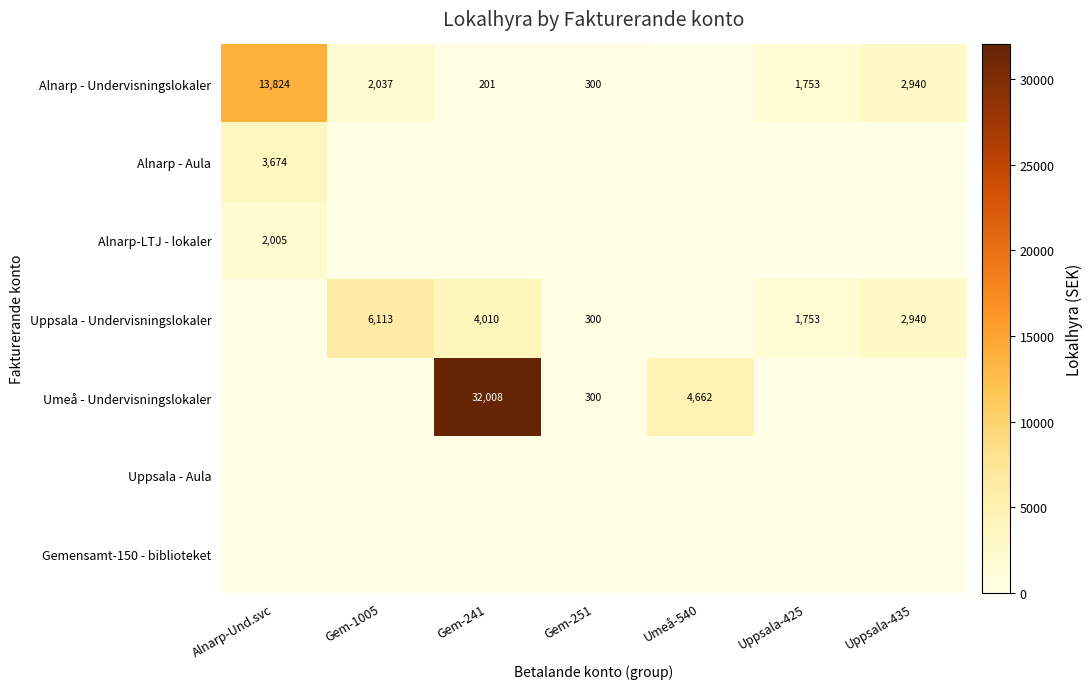

True or false: Umeå - Undervisningslokaler has a value of 199 at Gem-251.

False